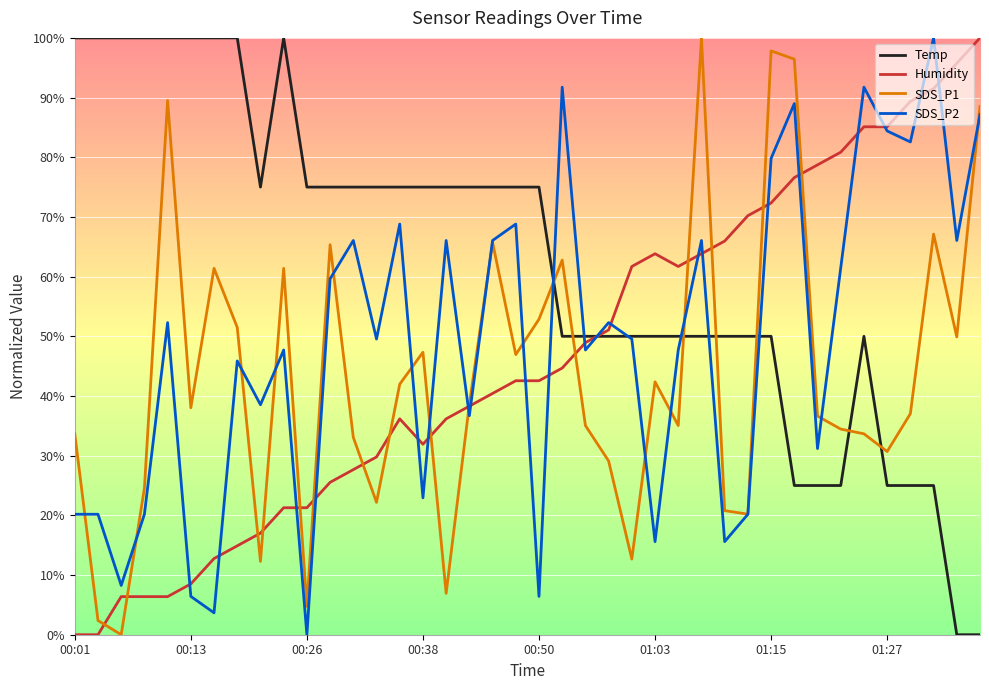

Which series ends up on top after the final intersection of Temp and Humidity?

Humidity